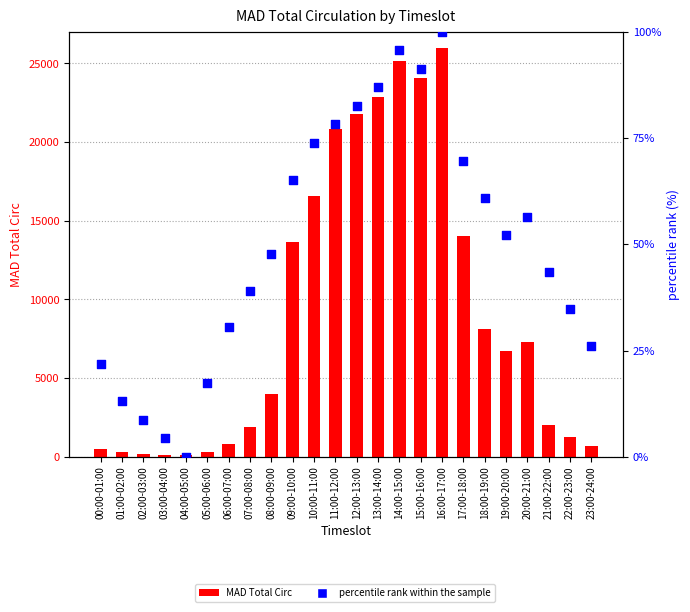

Which series has the widest spread of Y values?

MAD Total Circ